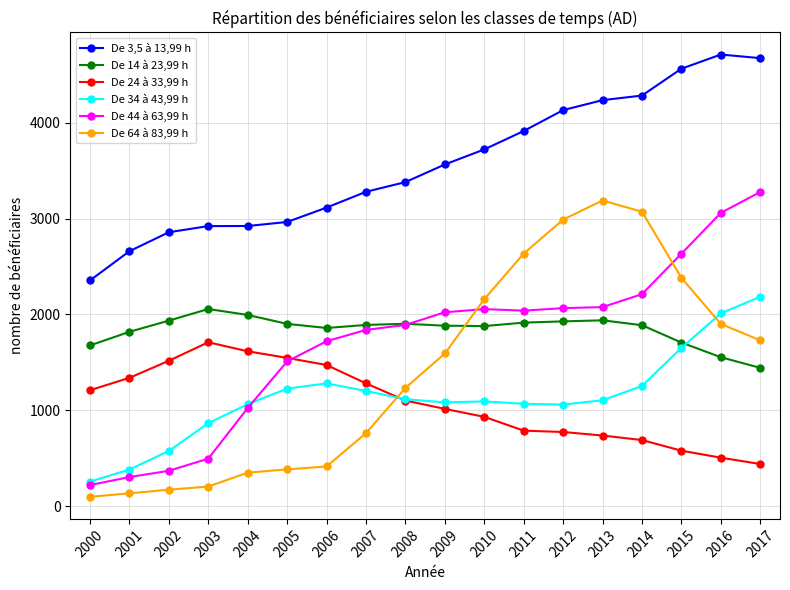

Rank the series at 2017 from highest to lowest value.

De 3,5 à 13,99 h, De 44 à 63,99 h, De 34 à 43,99 h, De 64 à 83,99 h, De 14 à 23,99 h, De 24 à 33,99 h